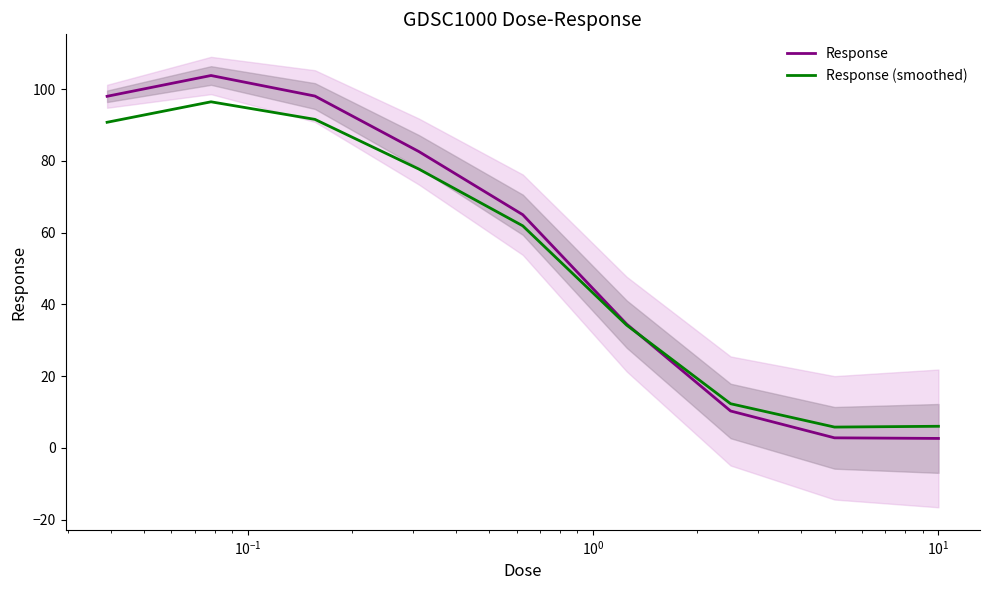

What is the maximum value for Response (smoothed)?

96.5